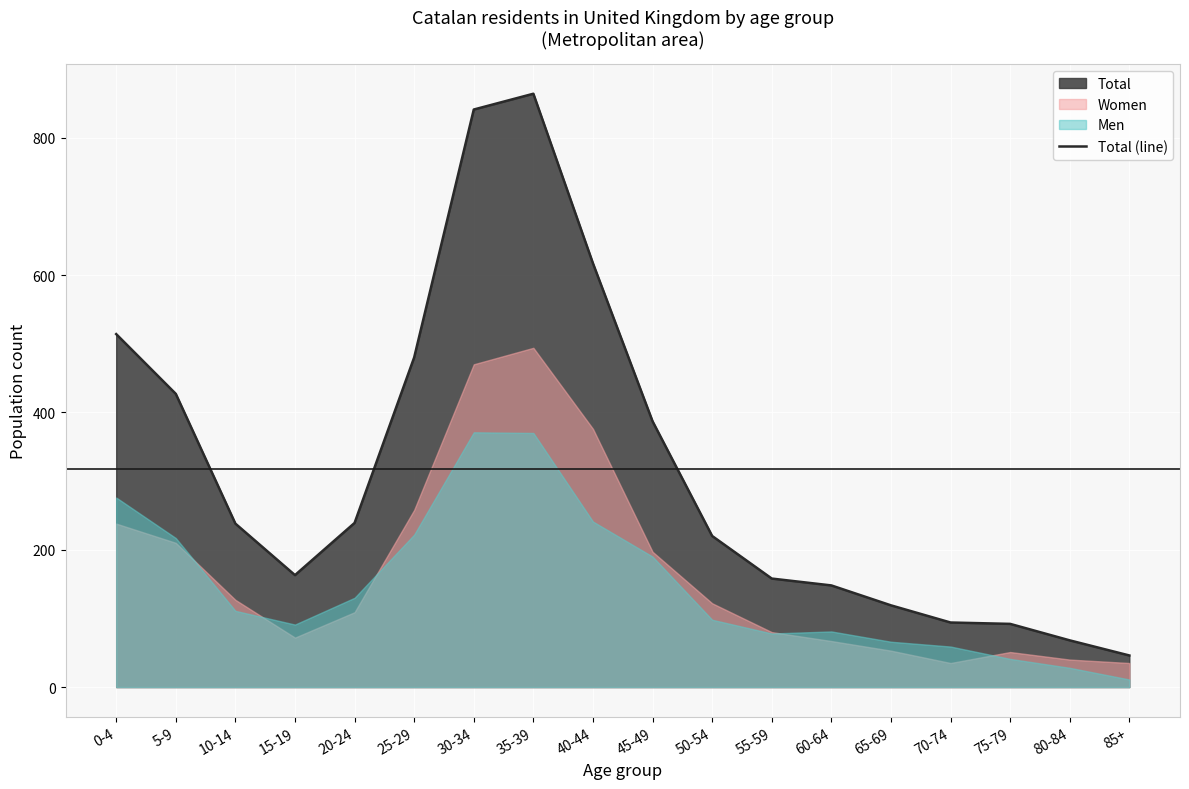

At which category does the data reach its first local peak?

35-39